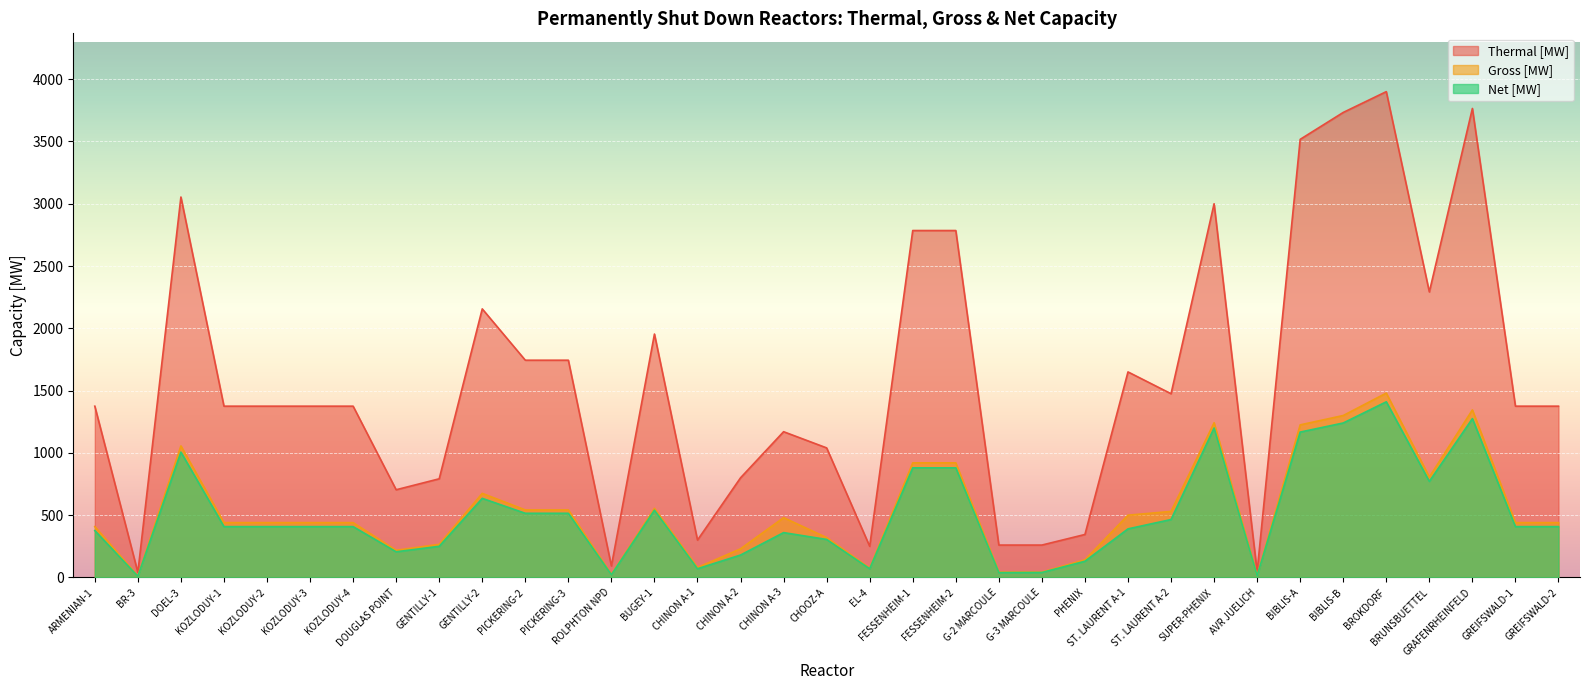

Reading left to right, transcribe all the data shown in this chart.

Thermal [MW]: ARMENIAN-1=1375	BR-3=41	DOEL-3=3054	KOZLODUY-1=1375	KOZLODUY-2=1375	KOZLODUY-3=1375	KOZLODUY-4=1375	DOUGLAS POINT=704	GENTILLY-1=792	GENTILLY-2=2156	PICKERING-2=1744	PICKERING-3=1744	ROLPHTON NPD=92	BUGEY-1=1954	CHINON A-1=300	CHINON A-2=800	CHINON A-3=1170	CHOOZ-A=1040	EL-4=250	FESSENHEIM-1=2785	FESSENHEIM-2=2785	G-2 MARCOULE=260	G-3 MARCOULE=260	PHENIX=345	ST. LAURENT A-1=1650	ST. LAURENT A-2=1475	SUPER-PHENIX=3000	AVR JUELICH=46	BIBLIS-A=3517	BIBLIS-B=3733	BROKDORF=3900	BRUNSBUETTEL=2292	GRAFENRHEINFELD=3765	GREIFSWALD-1=1375	GREIFSWALD-2=1375
Gross [MW]: ARMENIAN-1=408	BR-3=12	DOEL-3=1056	KOZLODUY-1=440	KOZLODUY-2=440	KOZLODUY-3=440	KOZLODUY-4=440	DOUGLAS POINT=218	GENTILLY-1=266	GENTILLY-2=675	PICKERING-2=542	PICKERING-3=542	ROLPHTON NPD=25	BUGEY-1=555	CHINON A-1=80	CHINON A-2=230	CHINON A-3=480	CHOOZ-A=320	EL-4=75	FESSENHEIM-1=920	FESSENHEIM-2=920	G-2 MARCOULE=43	G-3 MARCOULE=43	PHENIX=142	ST. LAURENT A-1=500	ST. LAURENT A-2=530	SUPER-PHENIX=1242	AVR JUELICH=15	BIBLIS-A=1225	BIBLIS-B=1300	BROKDORF=1480	BRUNSBUETTEL=806	GRAFENRHEINFELD=1345	GREIFSWALD-1=440	GREIFSWALD-2=440
Net [MW]: ARMENIAN-1=376	BR-3=10	DOEL-3=1006	KOZLODUY-1=408	KOZLODUY-2=408	KOZLODUY-3=408	KOZLODUY-4=408	DOUGLAS POINT=206	GENTILLY-1=250	GENTILLY-2=635	PICKERING-2=515	PICKERING-3=515	ROLPHTON NPD=22	BUGEY-1=540	CHINON A-1=70	CHINON A-2=180	CHINON A-3=360	CHOOZ-A=305	EL-4=70	FESSENHEIM-1=880	FESSENHEIM-2=880	G-2 MARCOULE=39	G-3 MARCOULE=40	PHENIX=130	ST. LAURENT A-1=390	ST. LAURENT A-2=465	SUPER-PHENIX=1200	AVR JUELICH=13	BIBLIS-A=1167	BIBLIS-B=1240	BROKDORF=1410	BRUNSBUETTEL=771	GRAFENRHEINFELD=1275	GREIFSWALD-1=408	GREIFSWALD-2=408